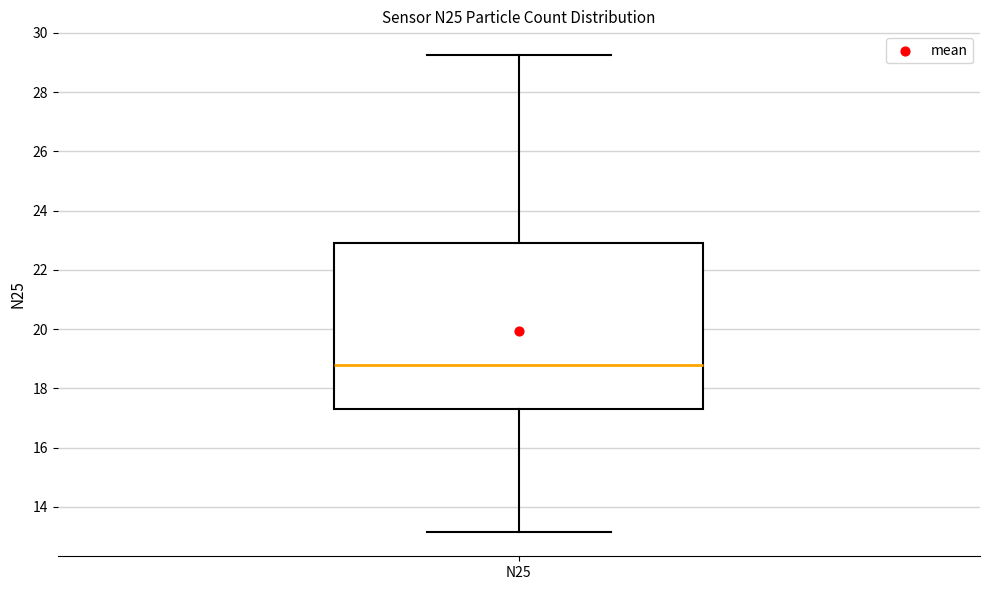

Read this box plot against the y-axis: the position of the median line, the range covered by the box, and the ends of both whiskers. The values are not printed on the chart, so give them approximately, as read against the axis.

median 18.8, box 17.4 to 23.0, whiskers 13.2 to 29.2